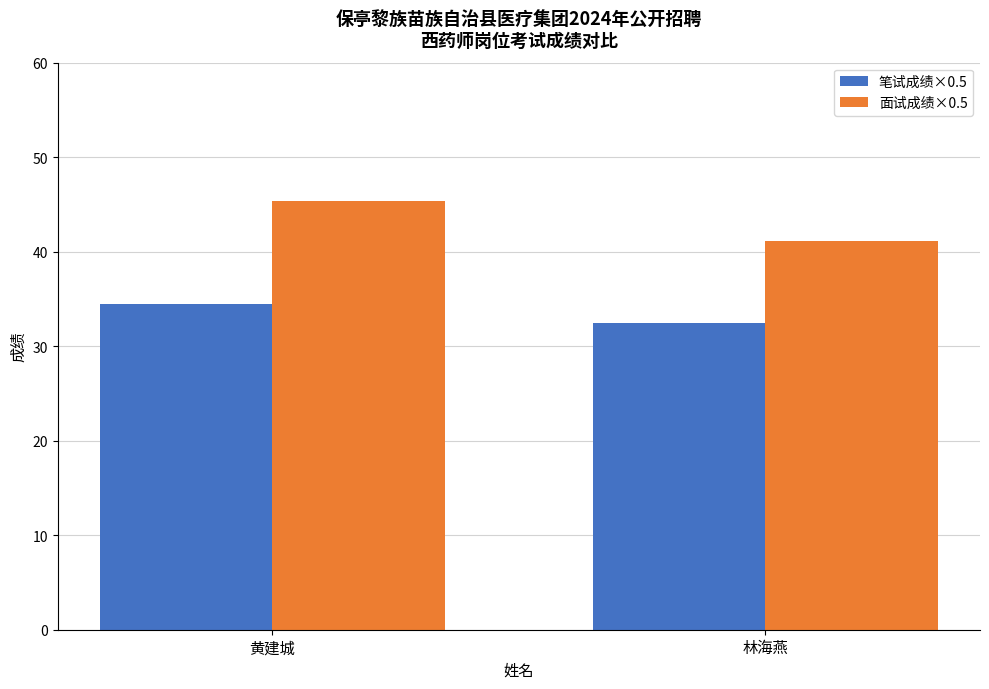

What is the label of the 1st bar from the left?

黄建城